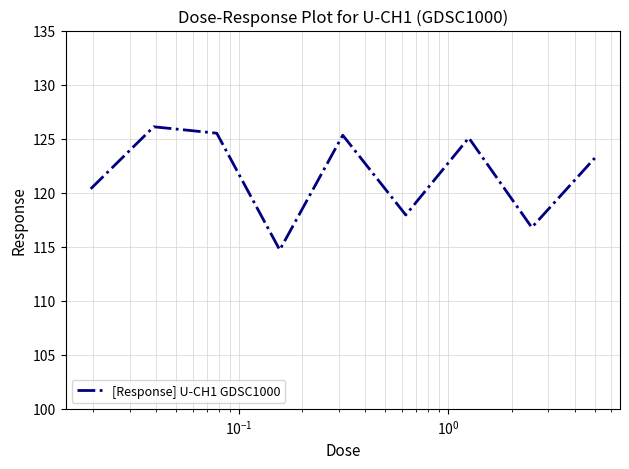

What is the minimum value shown in the chart?

114.7